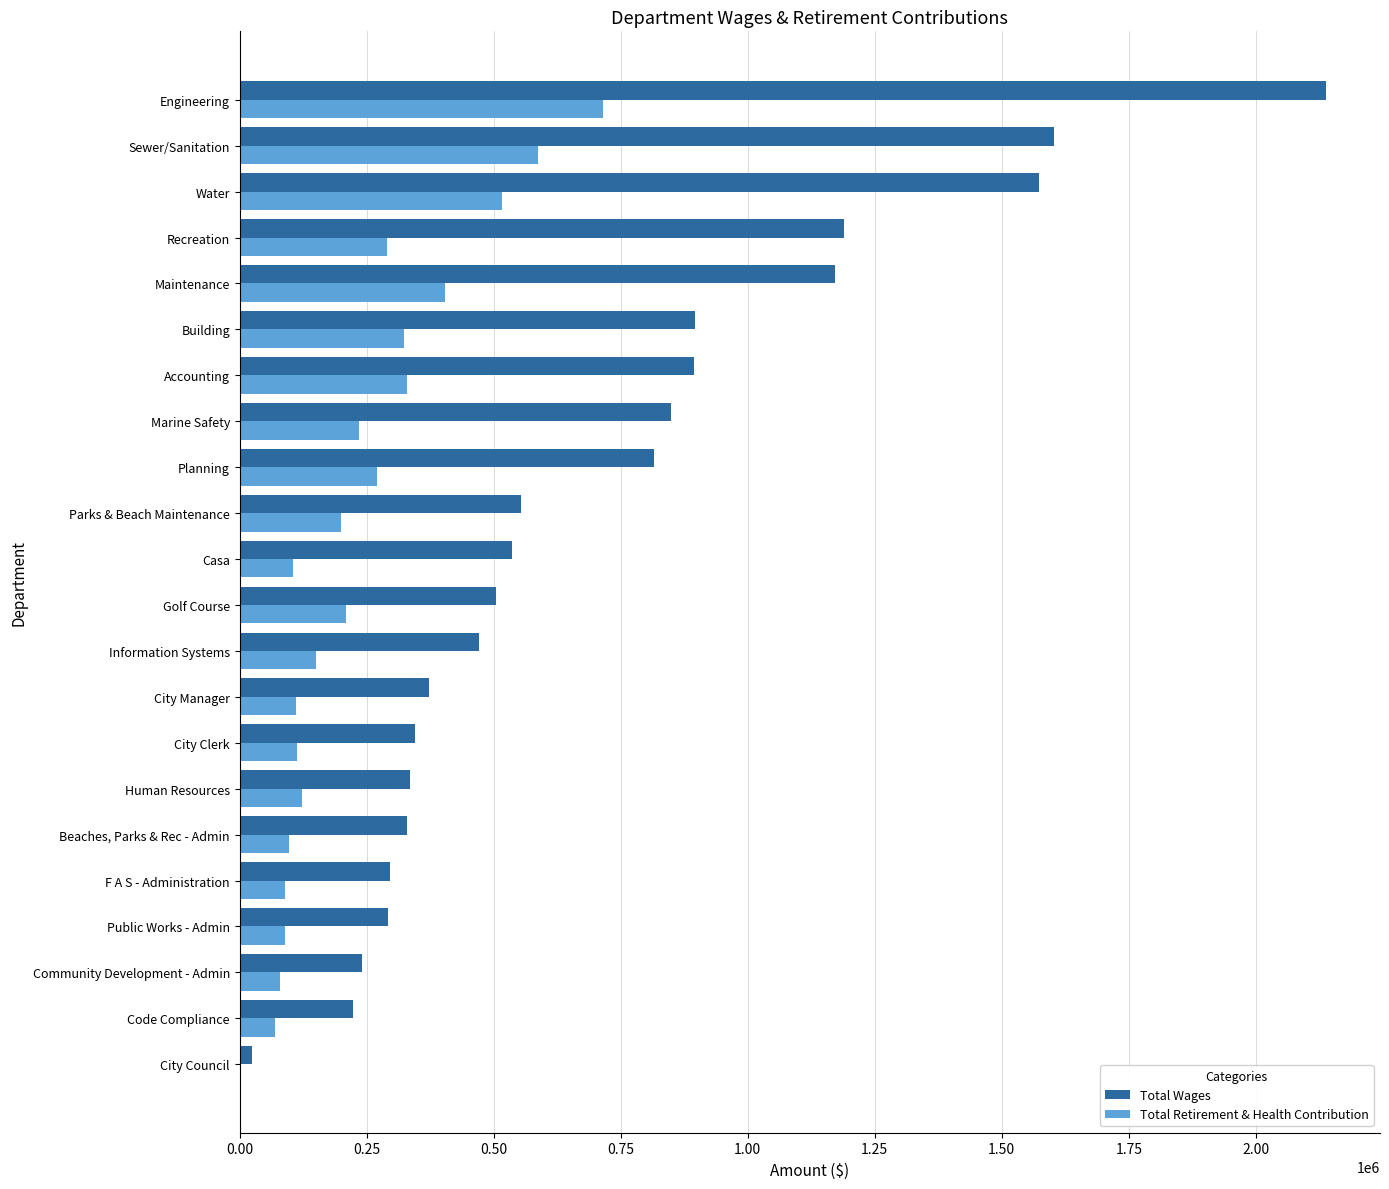

Which series changed the most between Maintenance and Sewer/Sanitation?

Total Wages